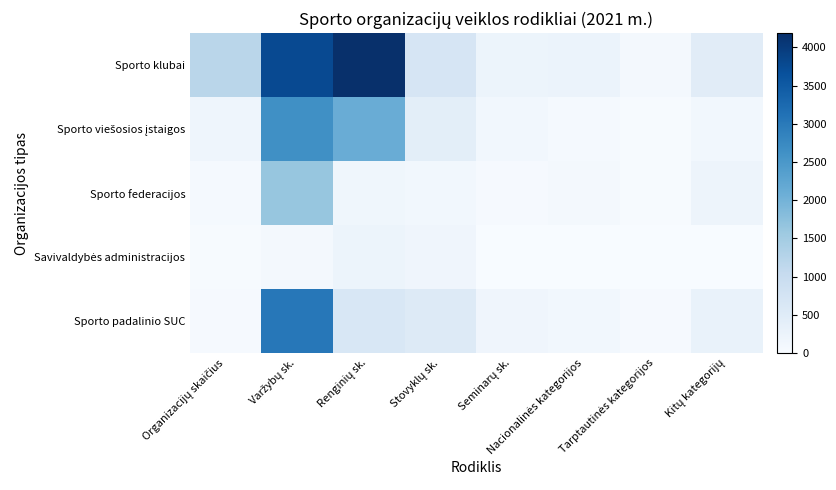

Which has a higher value, Stovyklų sk. or Nacionalinės kategorijos?

Stovyklų sk.